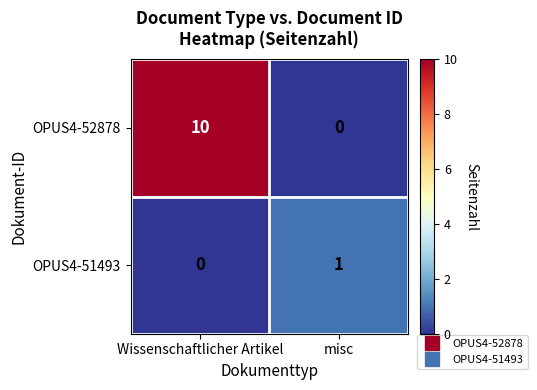

Rank the series at Wissenschaftlicher Artikel from highest to lowest value.

OPUS4-52878, OPUS4-51493